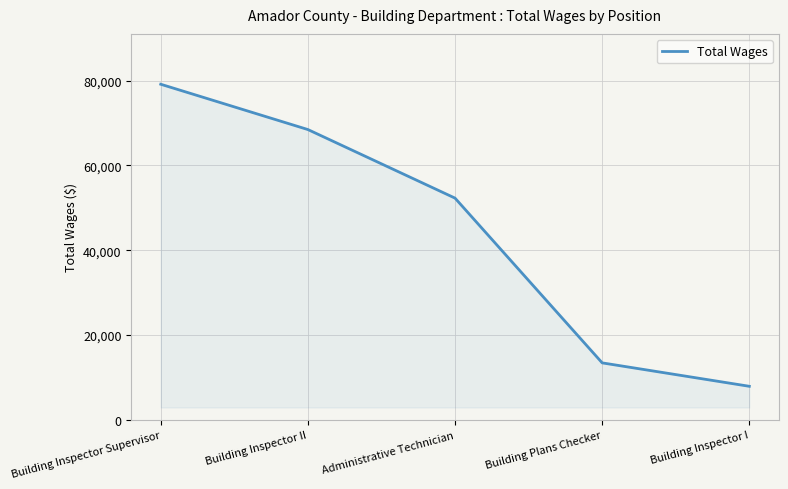

Between Building Inspector II and Building Inspector I, which is larger?

Building Inspector II